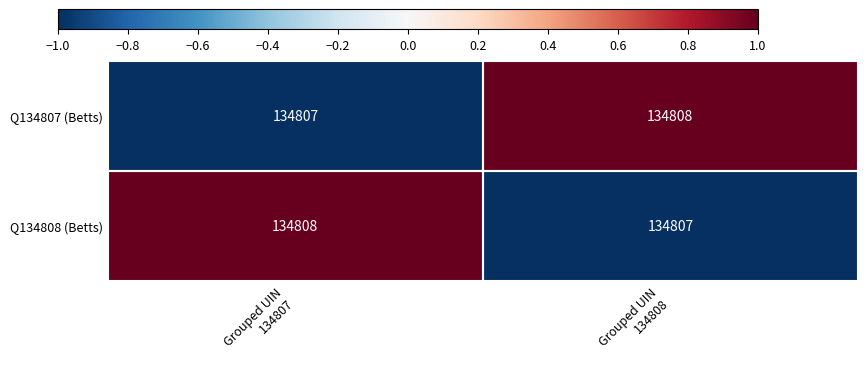

Rank the series at Grouped UIN
134807 from highest to lowest value.

Q134808 (Betts), Q134807 (Betts)